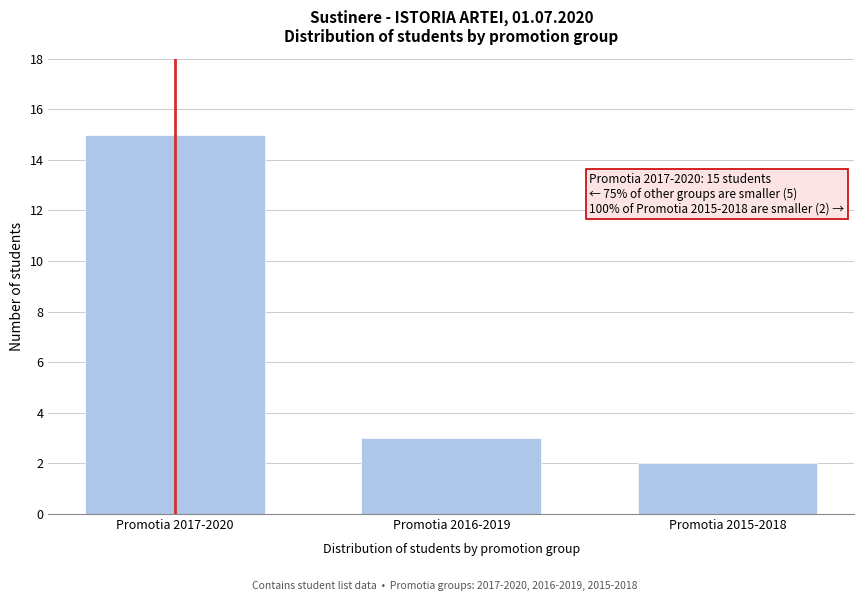

Reading right to left, extract all data points from this chart.

2	3	15